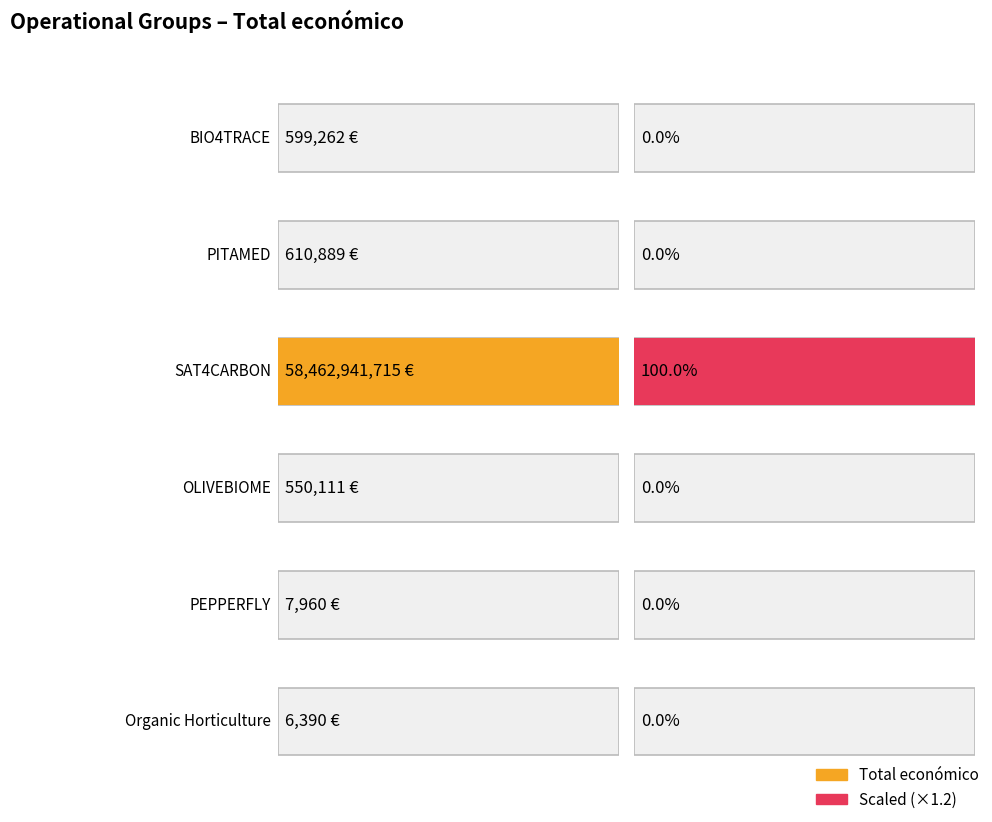

How many categories are shown in the chart?

6